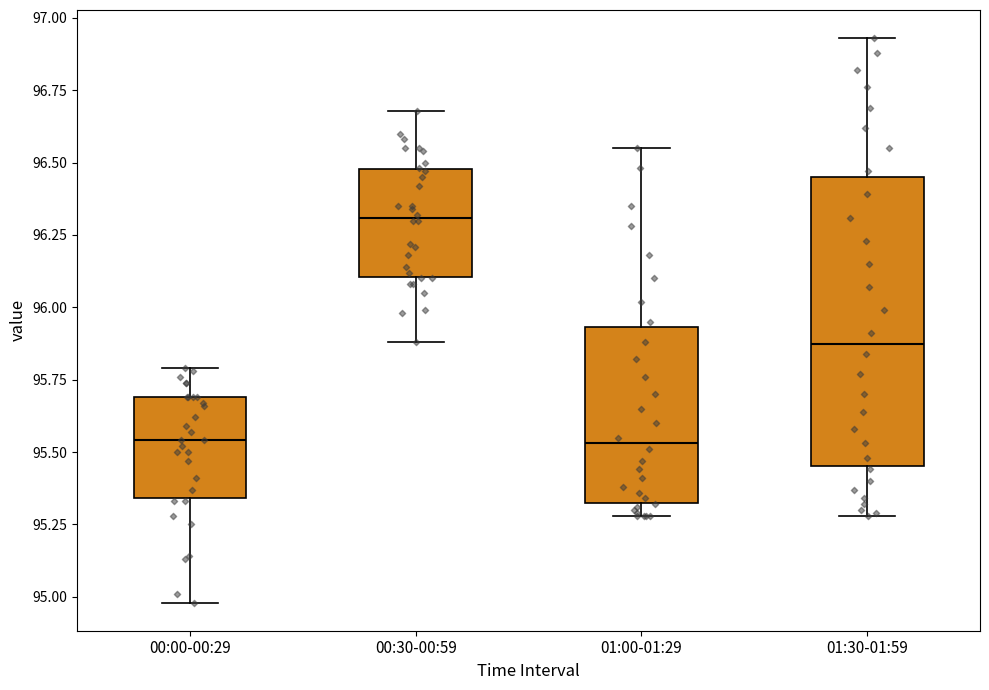

Comparing the boxes themselves (not the whiskers), which one is the tallest?

01:30-01:59